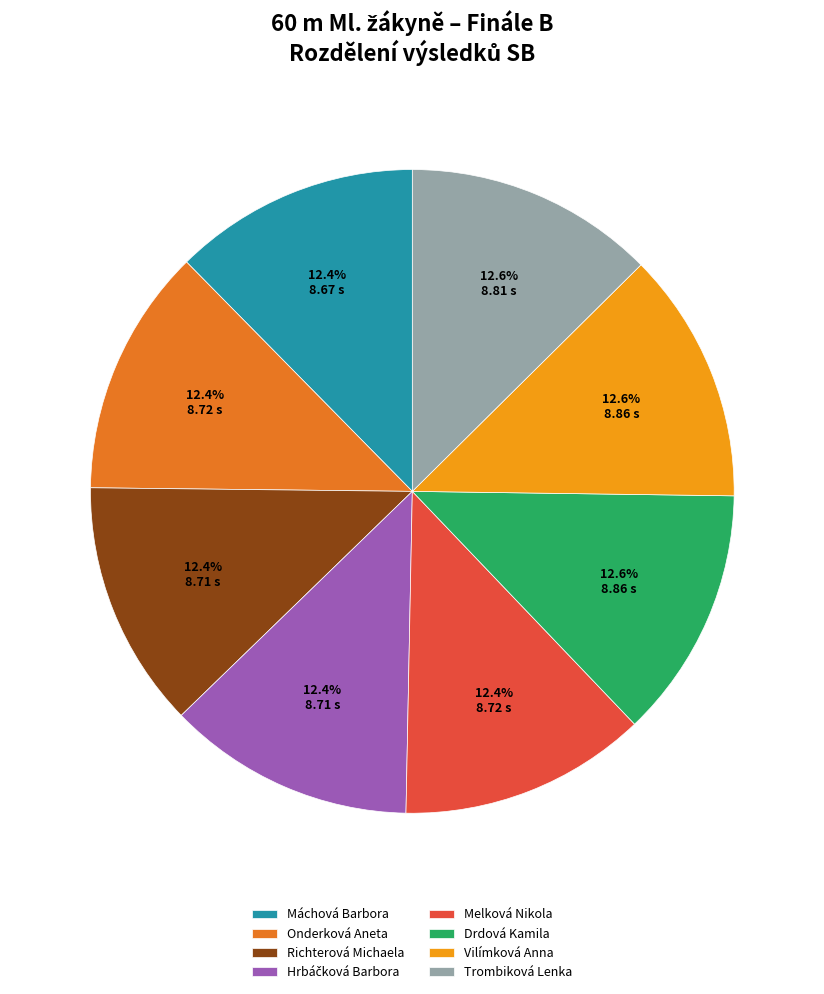

How much of the chart is everything except Vilímková Anna?

87.4%